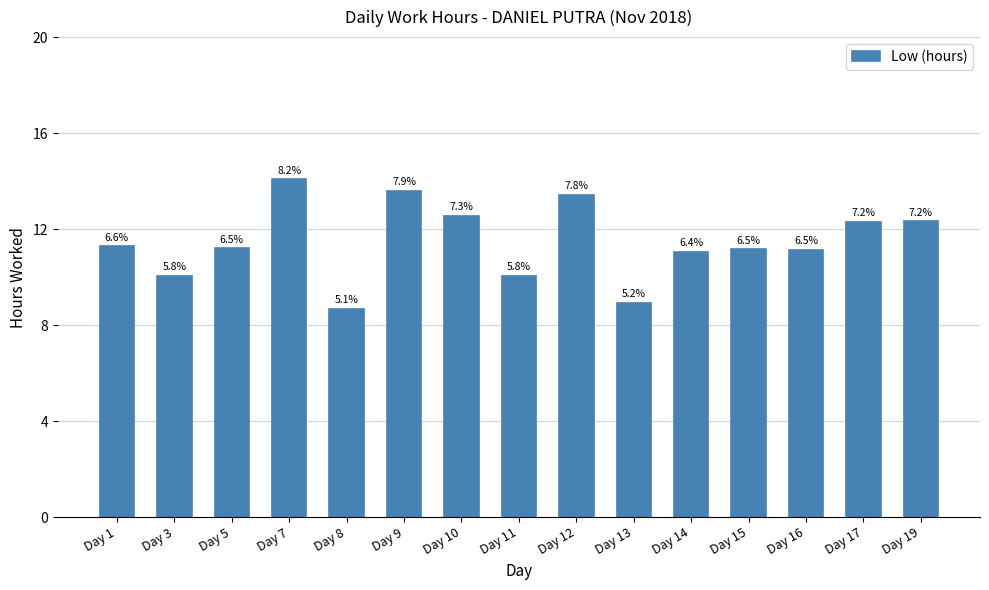

Reading left to right, transcribe all the data shown in this chart.

Day 1=11.3	Day 3=10.1	Day 5=11.2	Day 7=14.1	Day 8=8.7	Day 9=13.6	Day 10=12.6	Day 11=10.1	Day 12=13.4	Day 13=8.9	Day 14=11.1	Day 15=11.2	Day 16=11.1	Day 17=12.3	Day 19=12.3